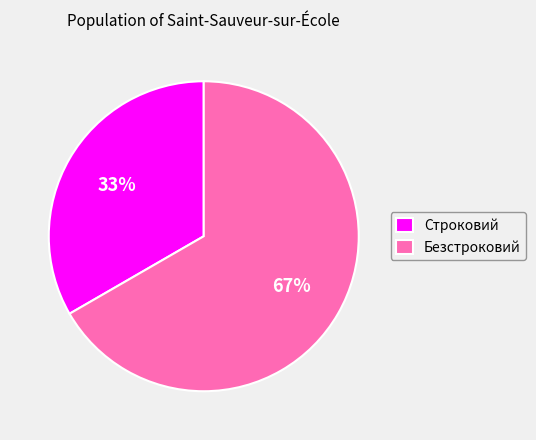

Which category has the biggest portion of the pie?

Безстроковий